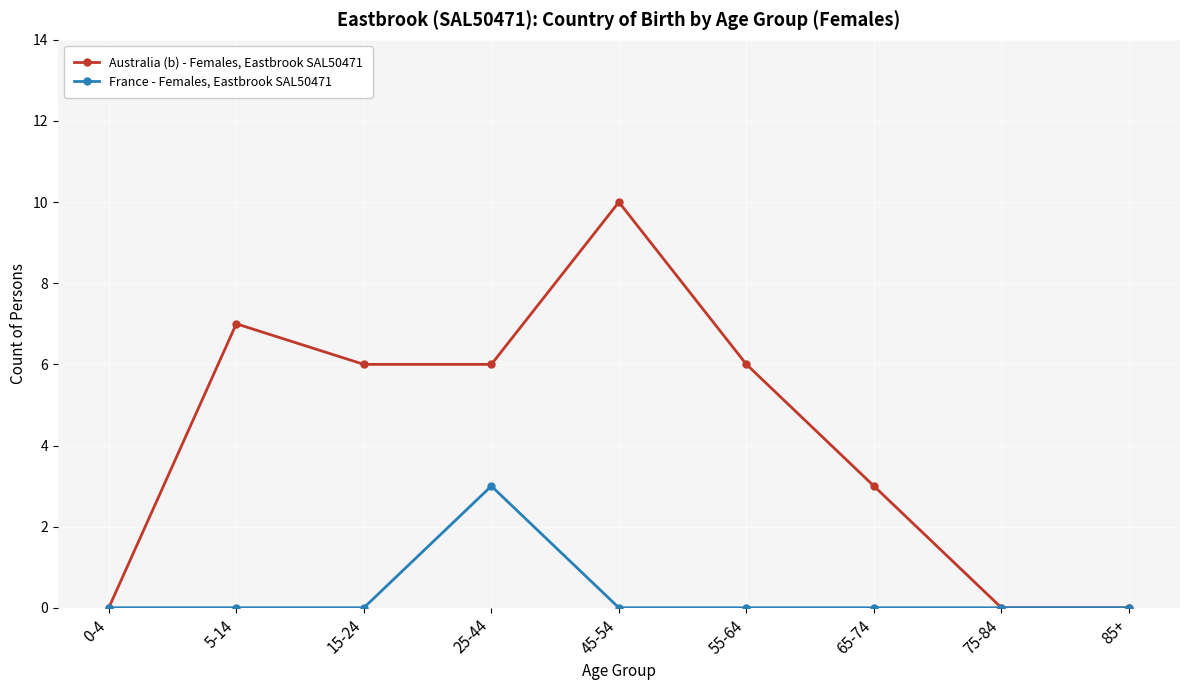

What is the difference between the maximum and second lowest values in the Australia (b) - Females, Eastbrook SAL50471 series?

10